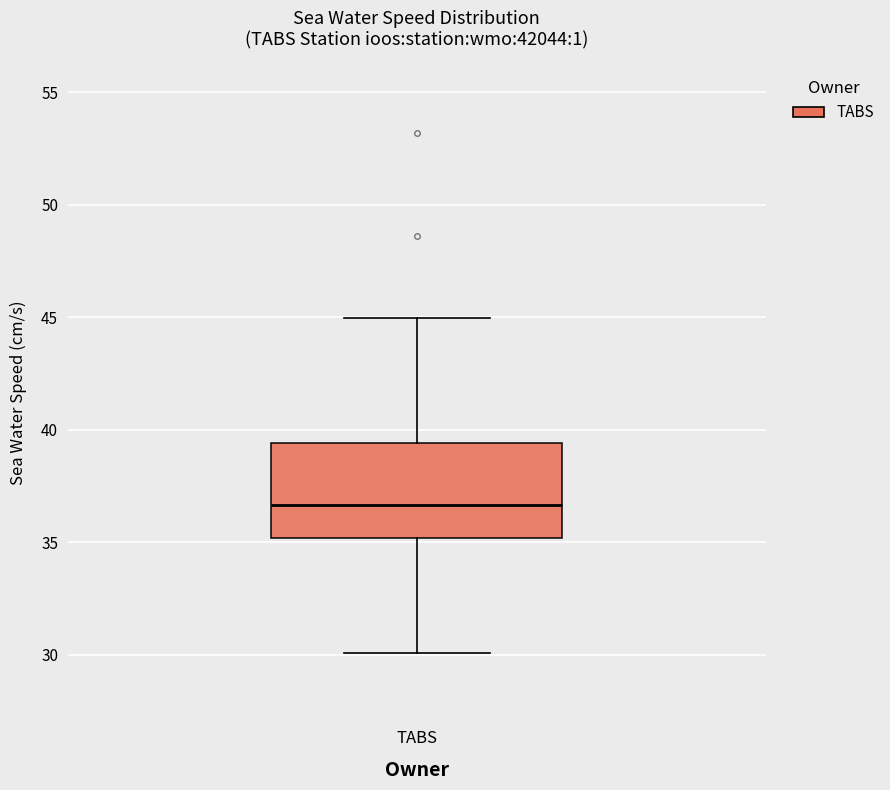

Transcribe this box plot: give where the median line is, the range the box spans, and where the two whiskers end, as read against the y-axis. The values are not printed on the chart, so give them approximately, as read against the axis.

median 36.5, box 35.0 to 39.5, whiskers 30.0 to 45.0